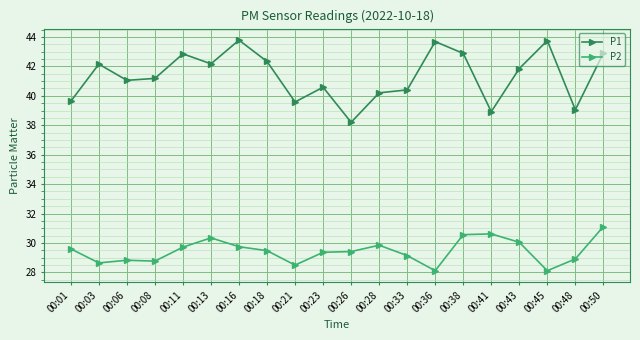

What is the spread (max minus min) of values at 00:43?

11.8